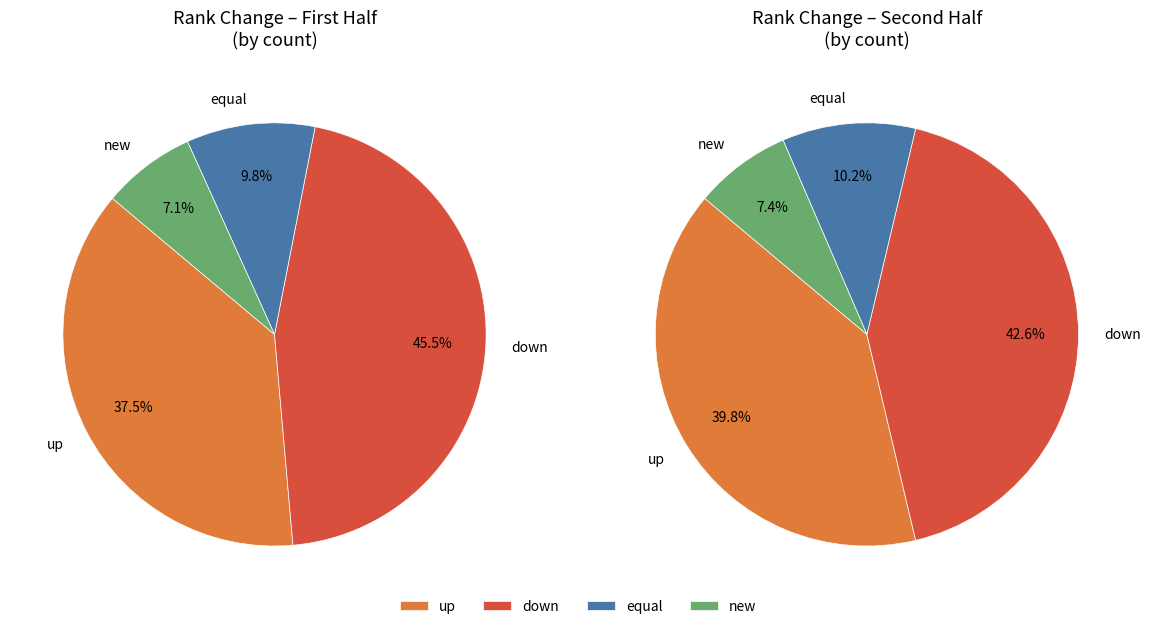

What is the change in value from down to new?

-81